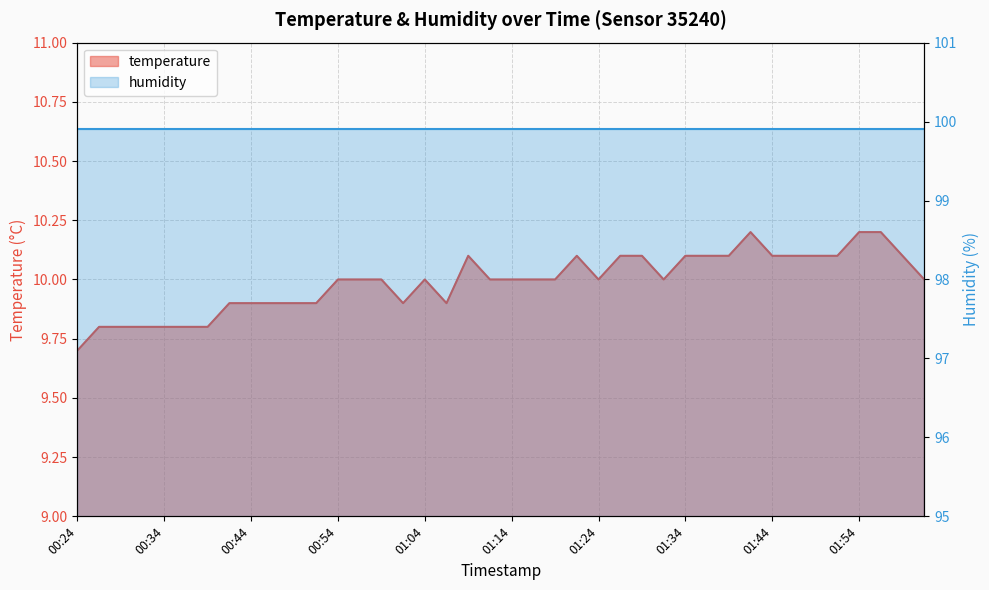

What position from the right is 01:32?

13